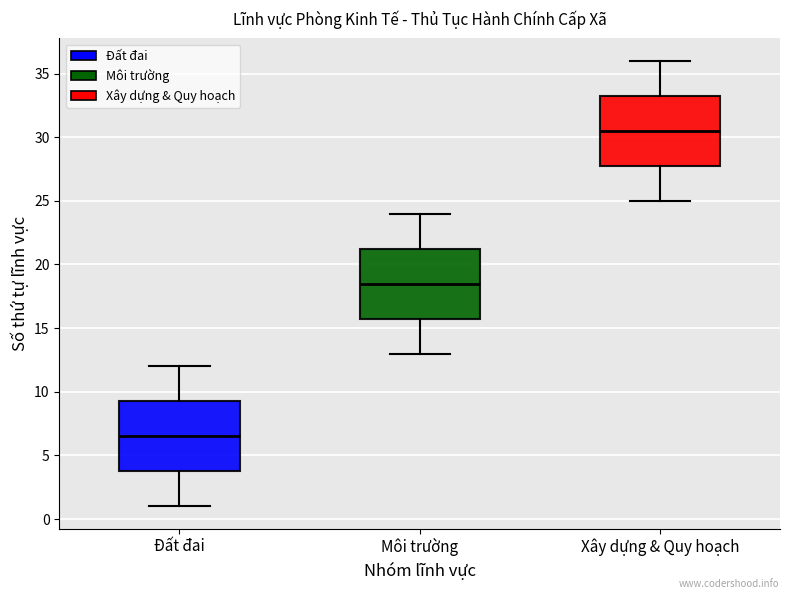

Where does the lower whisker of the box for Đất đai end on the y-axis? The values are not printed on the chart, so give them approximately, as read against the axis.

1.0